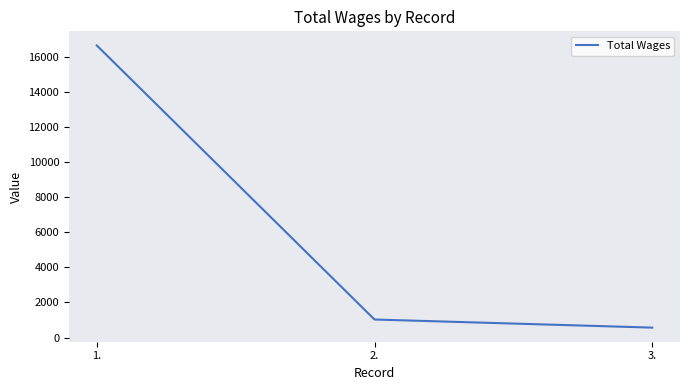

What is the sum of the values at 1. and 3.?

17233